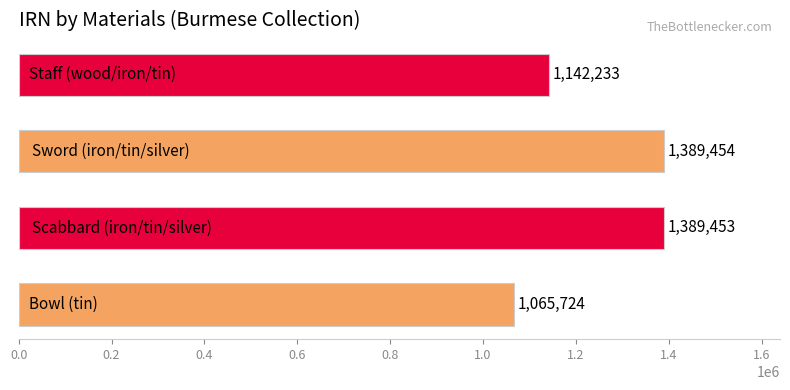

What is the maximum value shown in the chart?

1389454